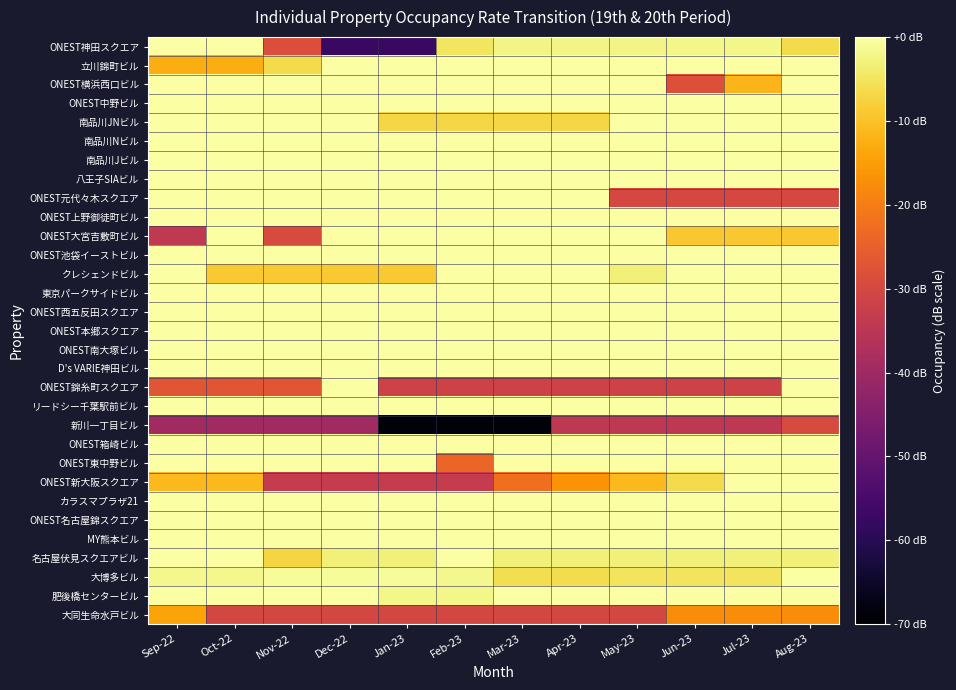

Which has a higher value, Apr-23 or Nov-22?

Apr-23